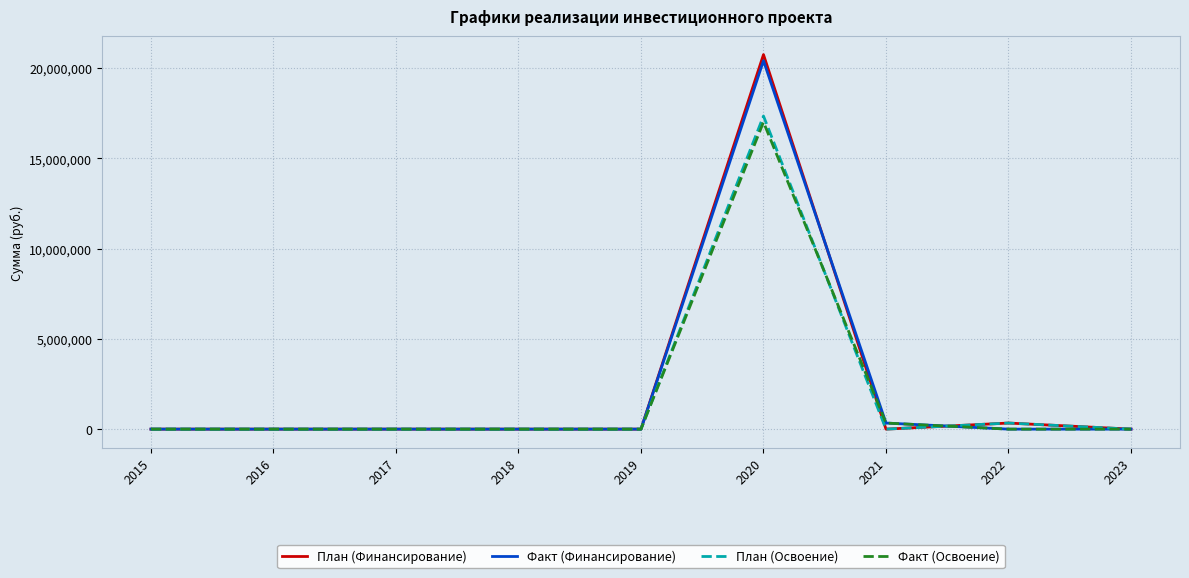

How many lines are shown in the chart?

4